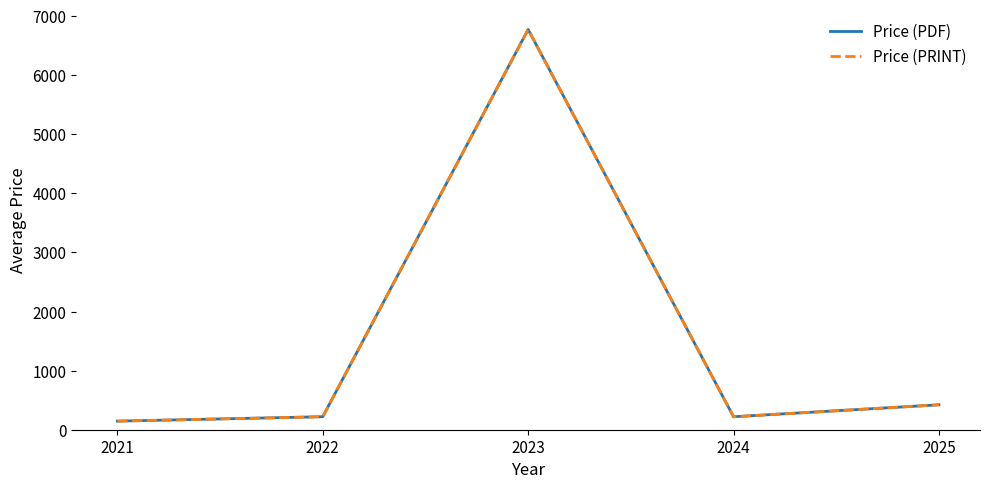

Is this an area chart (filled region under the line)?

No